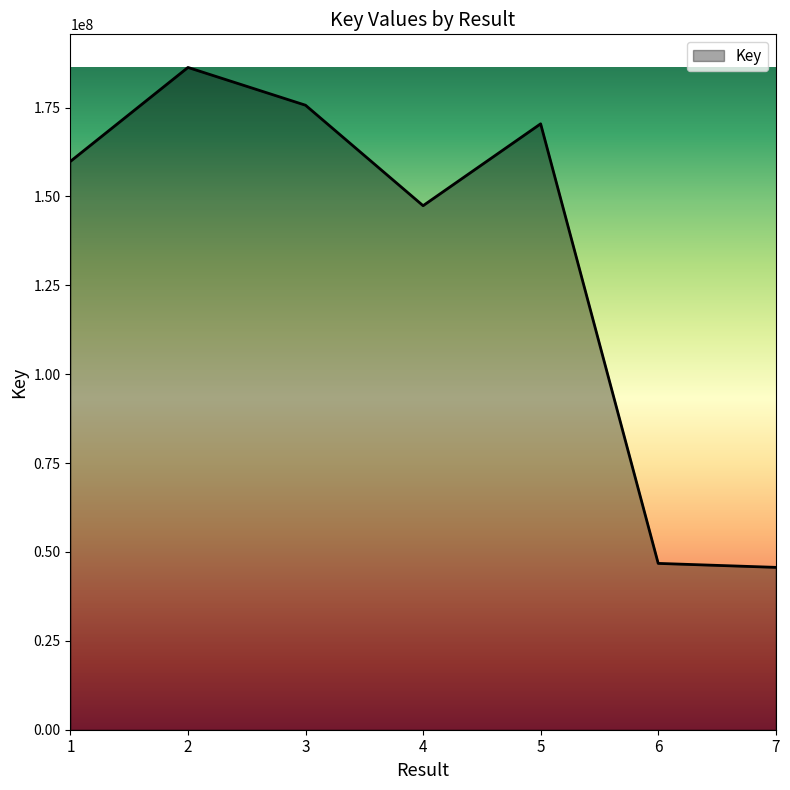

How many series are shown in this chart?

1